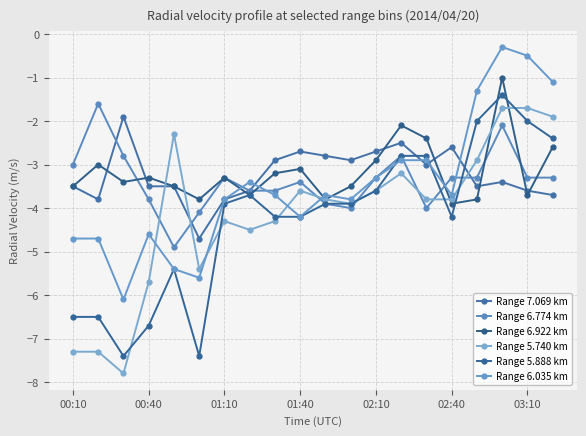

How many lines are shown in the chart?

6